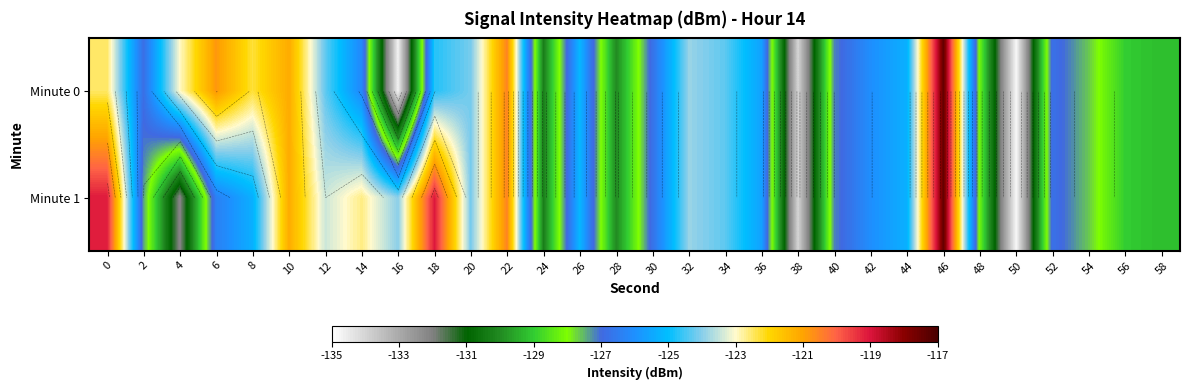

List the series in order of their peak value, lowest first.

Minute 0, Minute 1